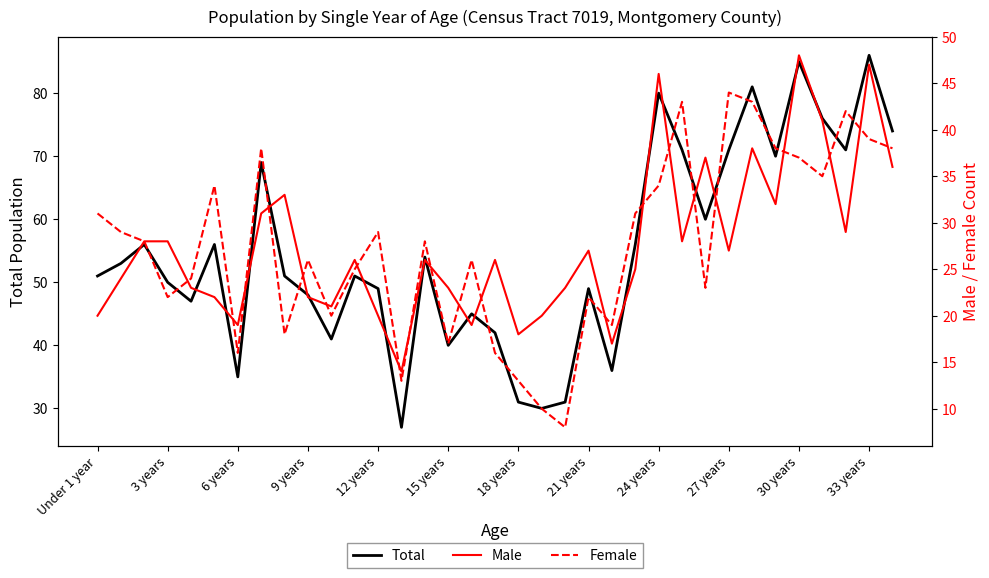

True or false: Total has a value of 107 at 27 years.

False